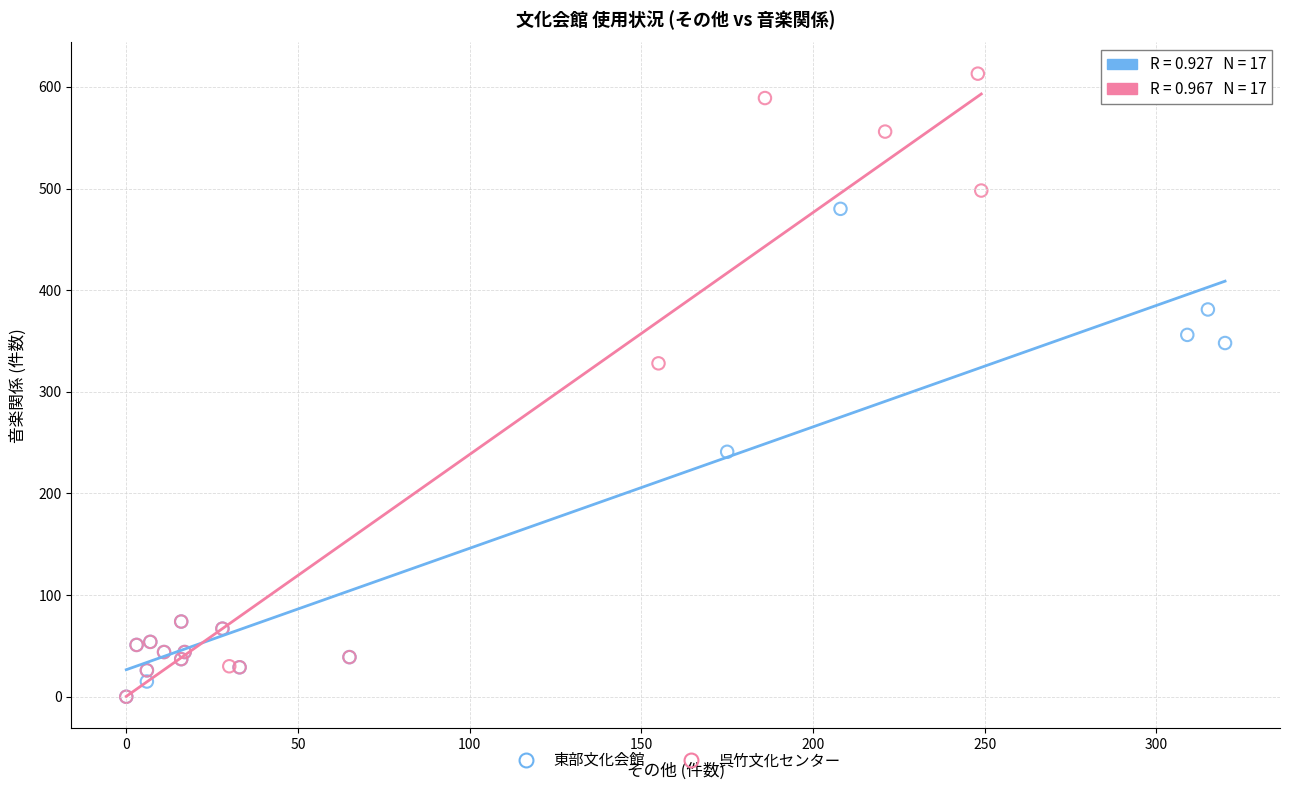

Which series has the largest Y range (max minus min)?

呉竹文化センター